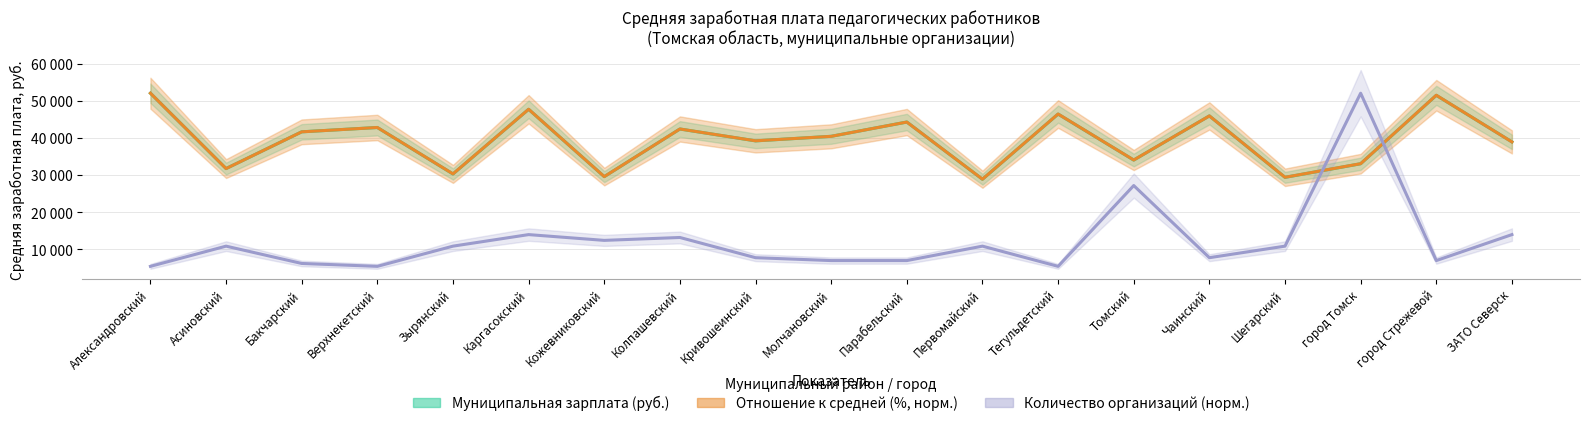

What is the difference between the maximum and minimum values in the Количество организаций (муниц.) series?

46619.9